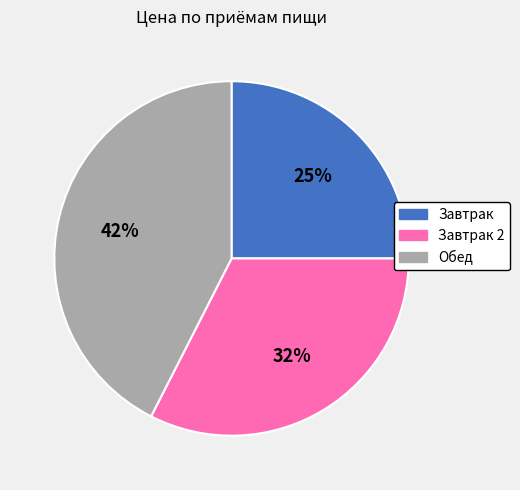

To the nearest percent, what is the average slice percentage?

33%